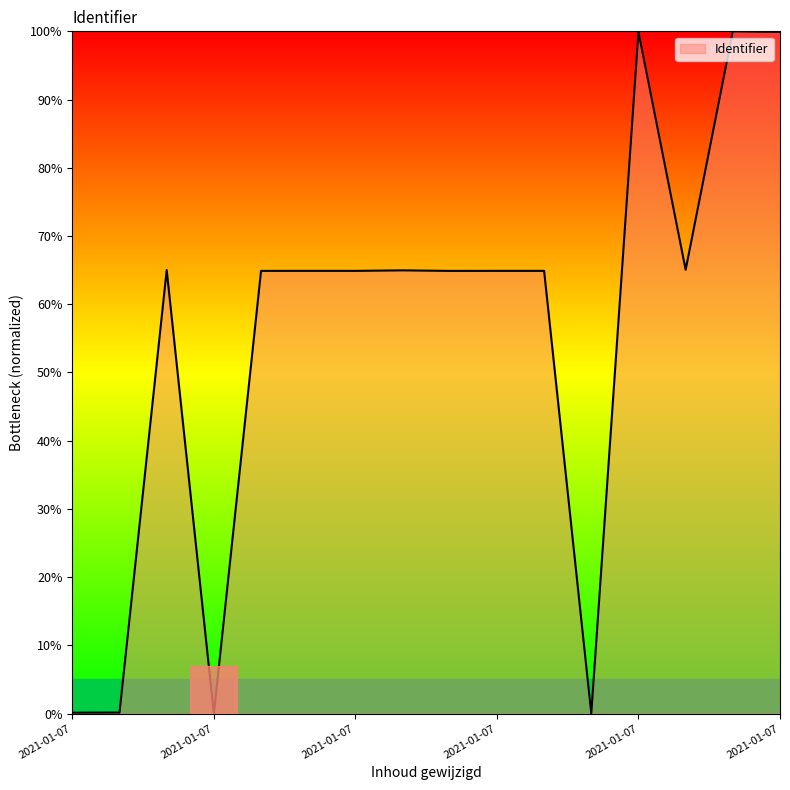

What is the greatest value displayed?

100.0